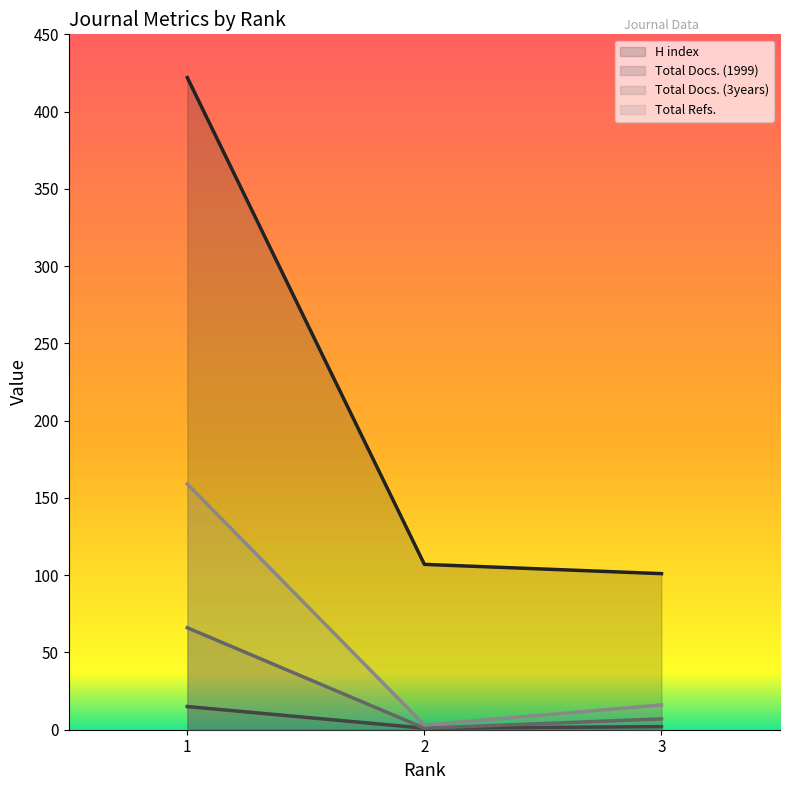

Which series has the widest spread of values?

H index